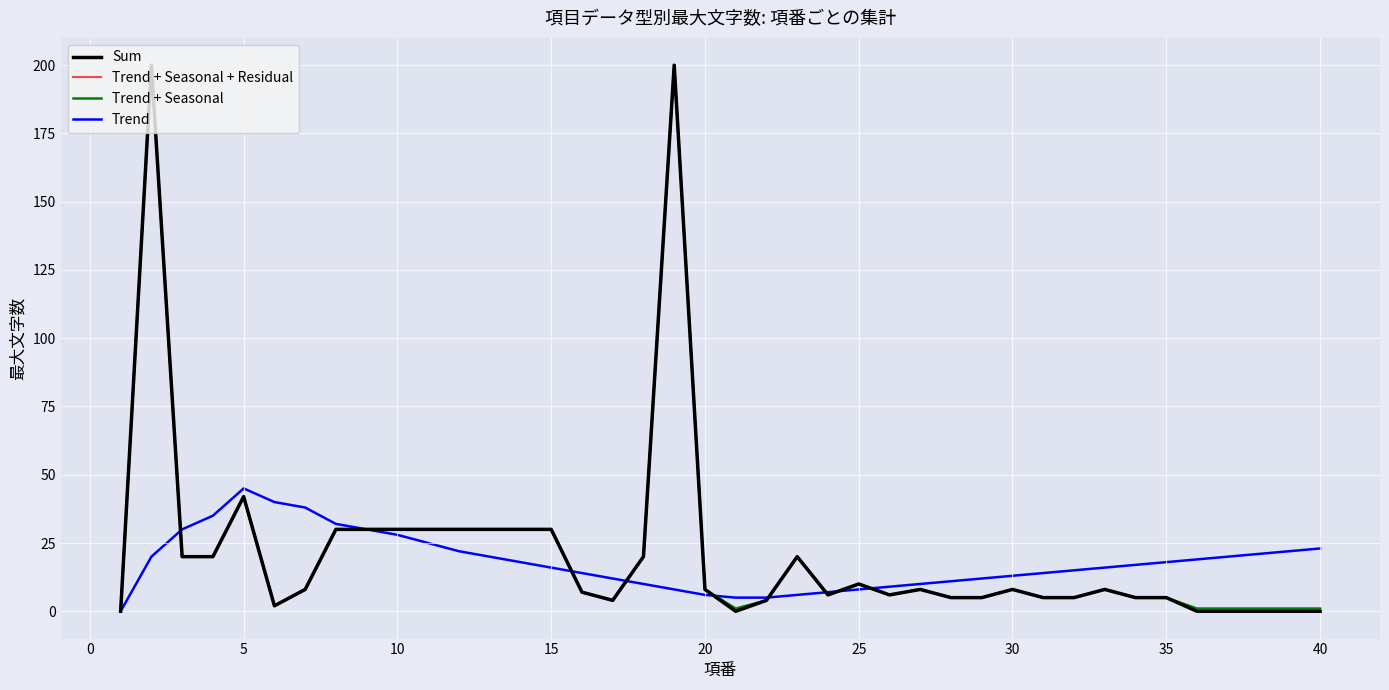

True or false: Trend + Seasonal and Trend + Seasonal + Residual cross at least once.

False